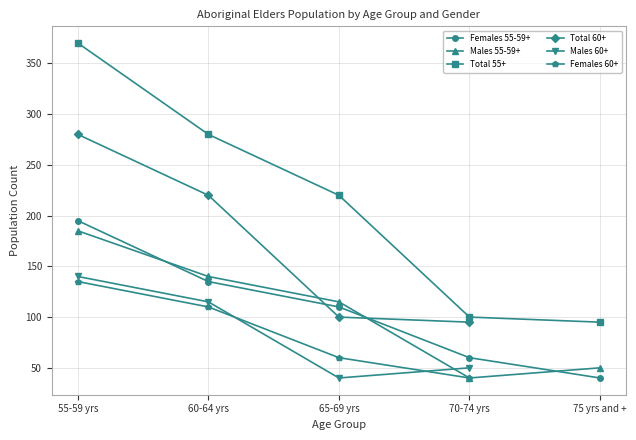

How many data points in Males 55-59+ are less than 115?

2